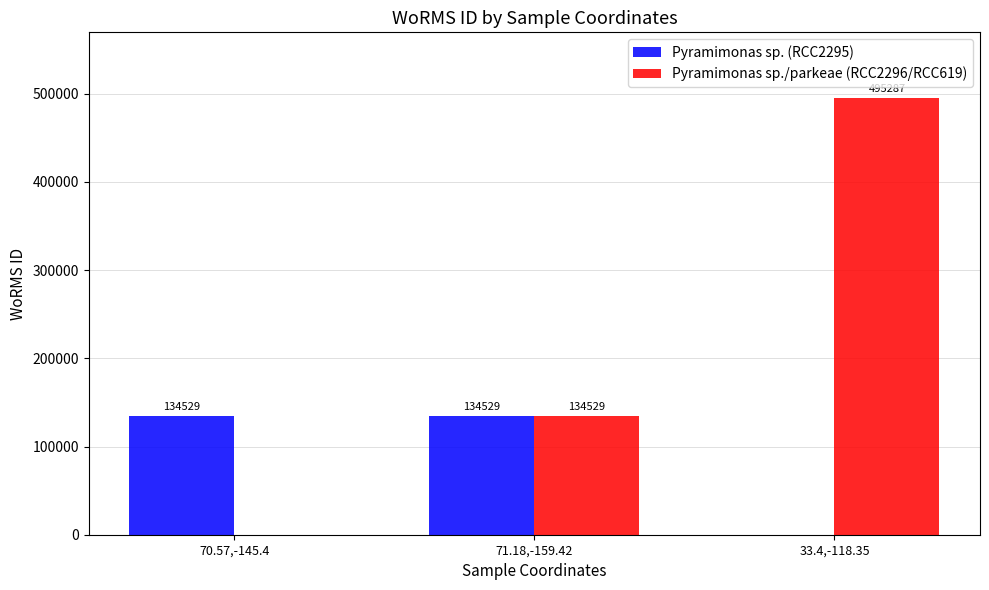

What is the approximate value of Pyramimonas sp./parkeae (RCC2296/RCC619) at 33.4,-118.35?

495287